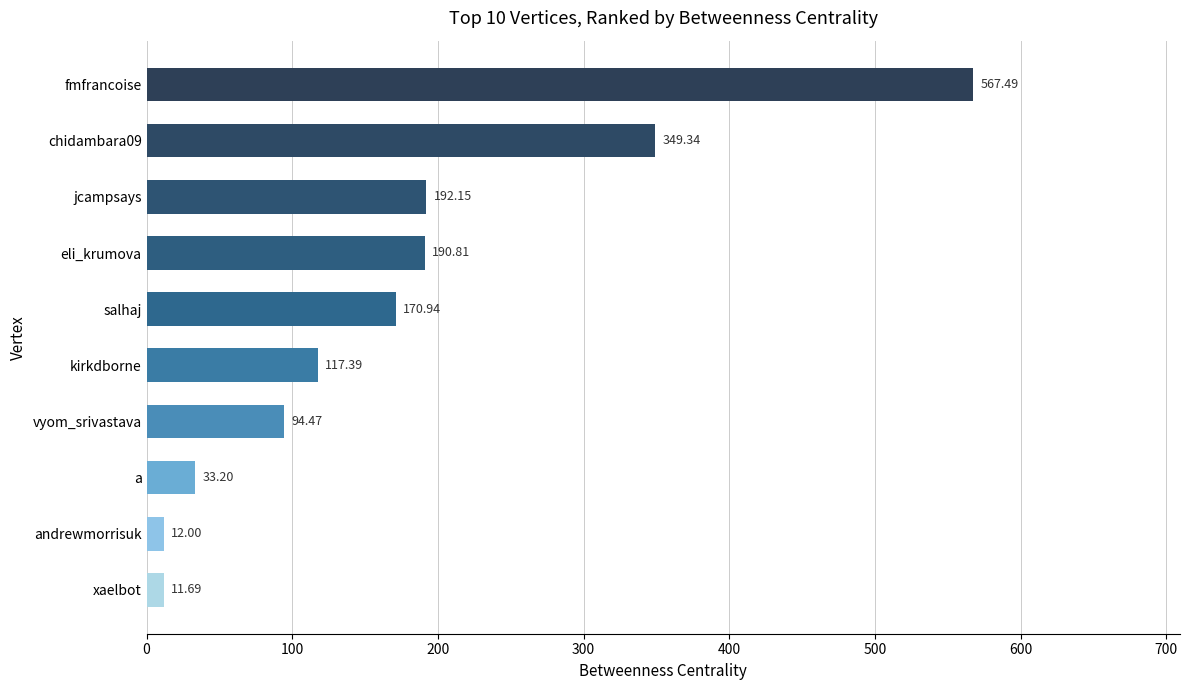

What is the change in value from a to eli_krumova?

+157.6